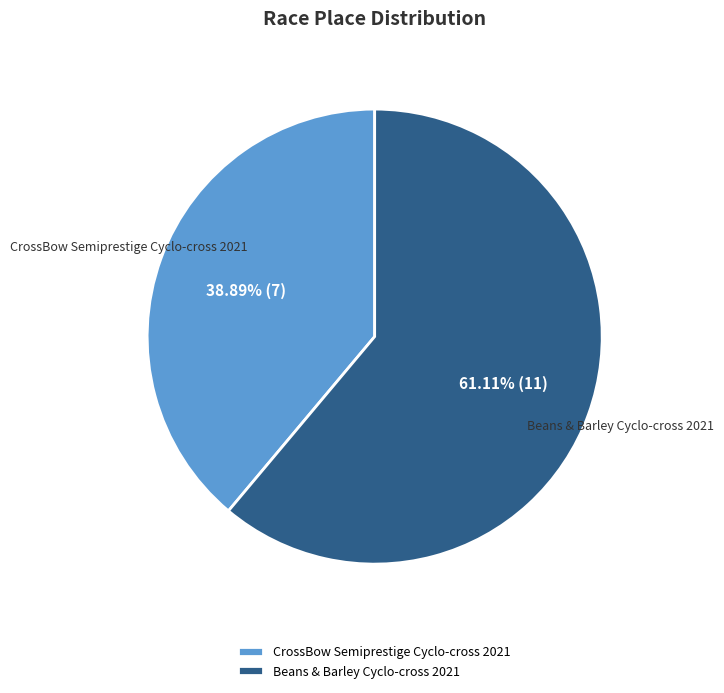

What is the ratio of the value at CrossBow Semiprestige Cyclo-cross 2021 to the value at Beans & Barley Cyclo-cross 2021?

0.6